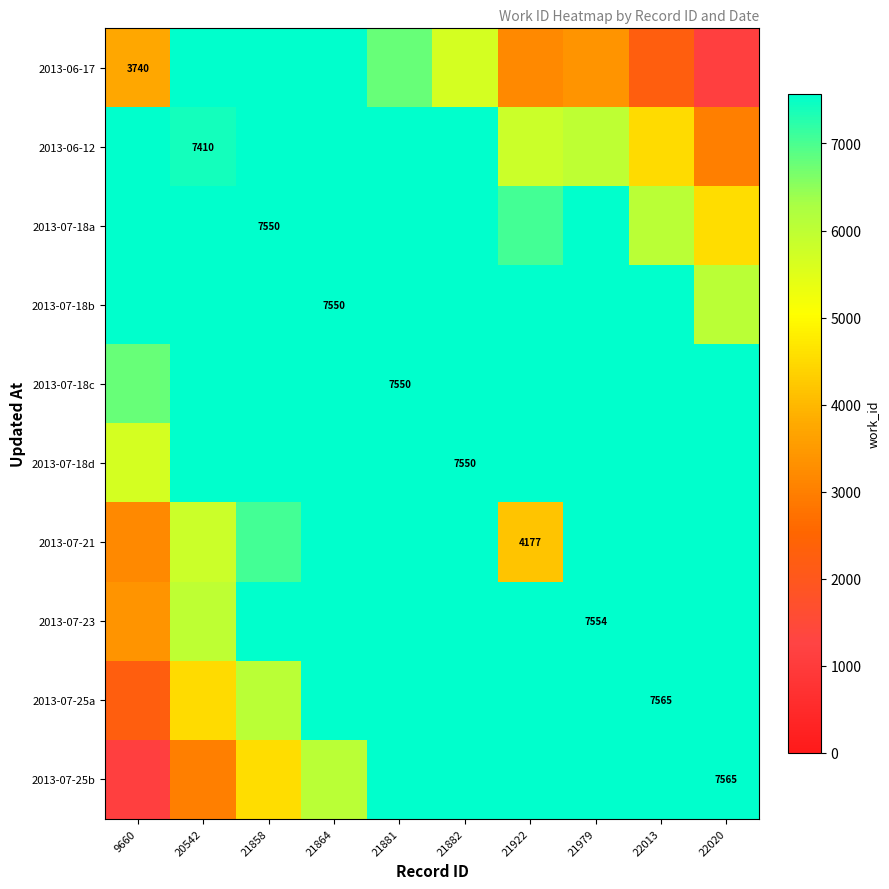

Which category has the lowest value in the 2013-07-18d series?

9660